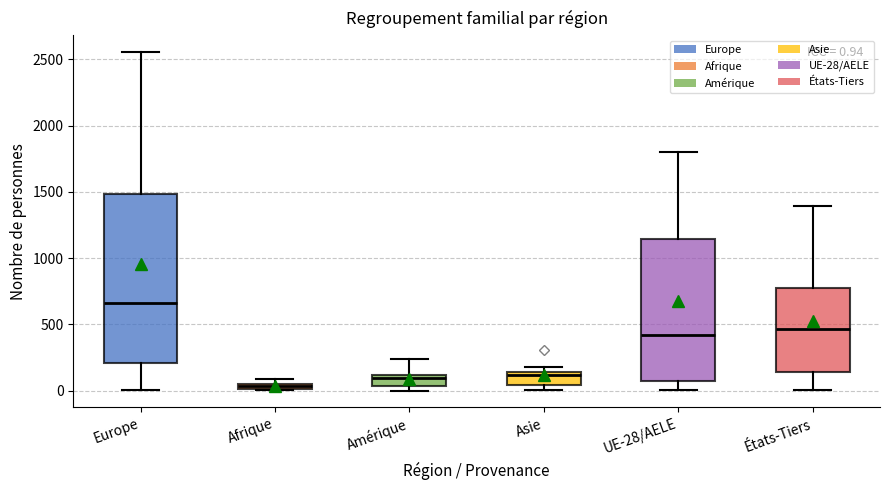

Which box is the tallest, from its lower edge to its upper edge?

Europe